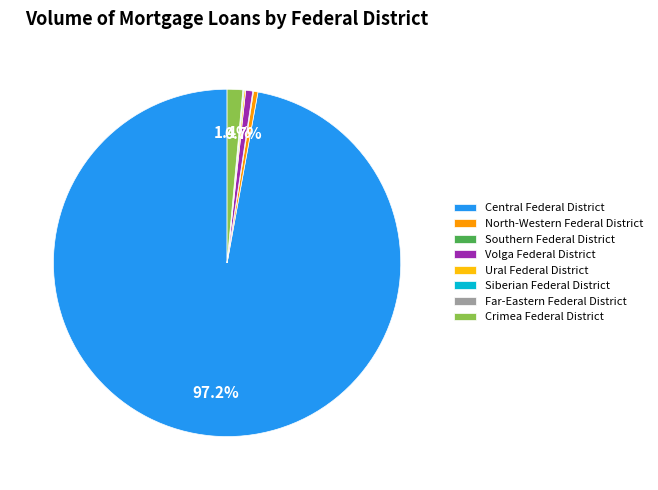

Is there any slice that represents more than half of the pie?

Yes